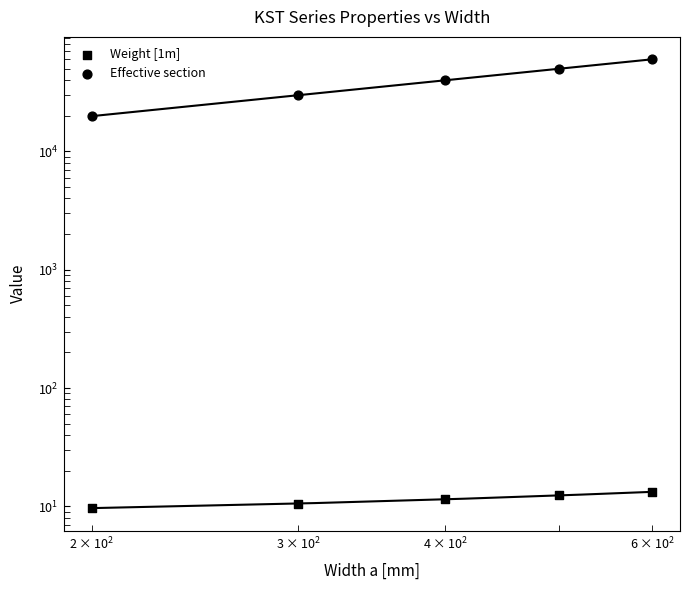

At how many categories does at least one series exceed 15810?

5